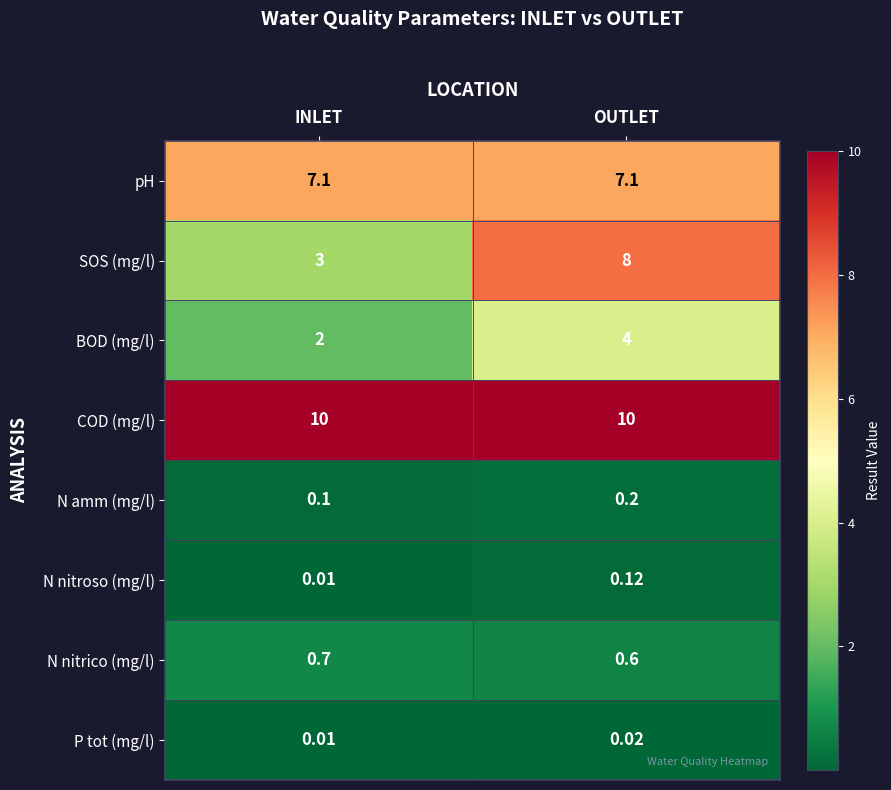

Which series has the largest range (max minus min)?

SOS (mg/l)